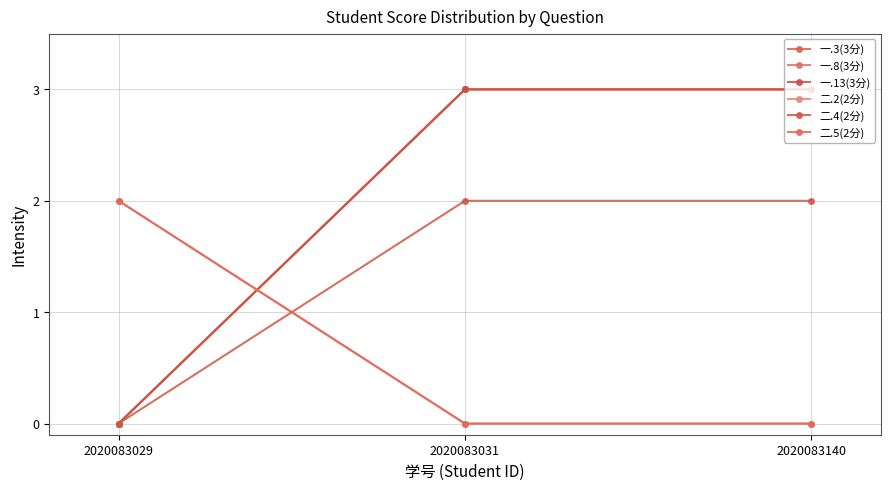

Reading left to right, what are all the values shown in this chart?

一.3(3分): 0	3	3
一.8(3分): 0	3	3
一.13(3分): 0	3	3
二.2(2分): 2	0	0
二.4(2分): 0	2	2
二.5(2分): 2	0	0